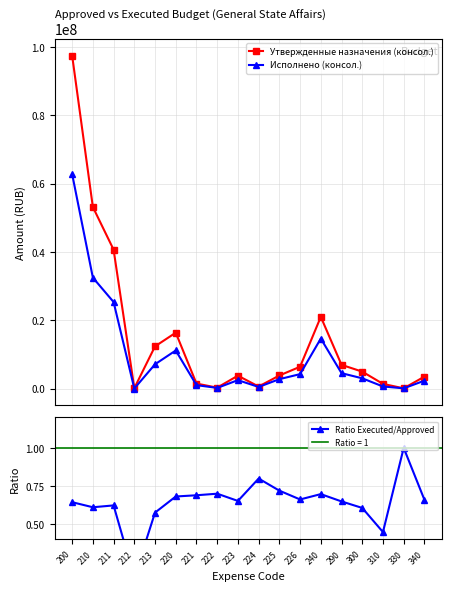

Is it true that Утвержденные назначения (консол.) equals 279271.7 at 222?

True